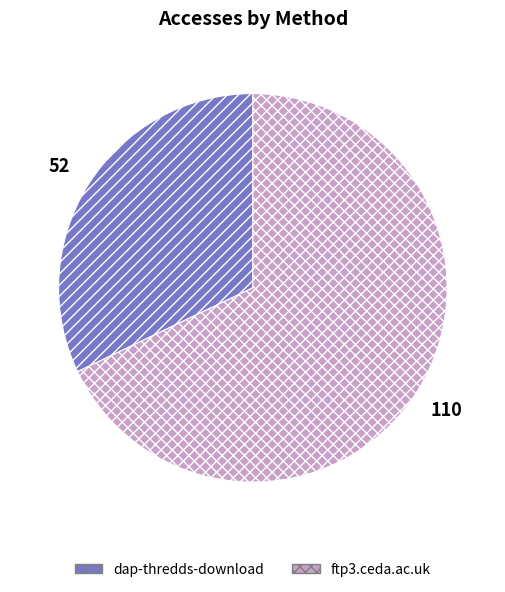

Which has a higher value, dap-thredds-download or ftp3.ceda.ac.uk?

ftp3.ceda.ac.uk